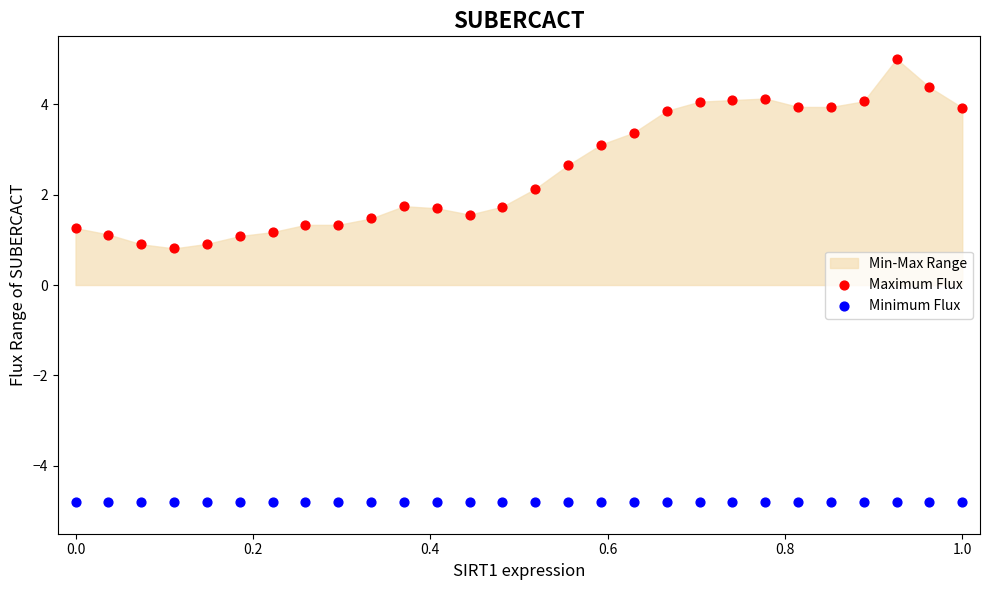

Which series contains the highest Y value?

Maximum Flux